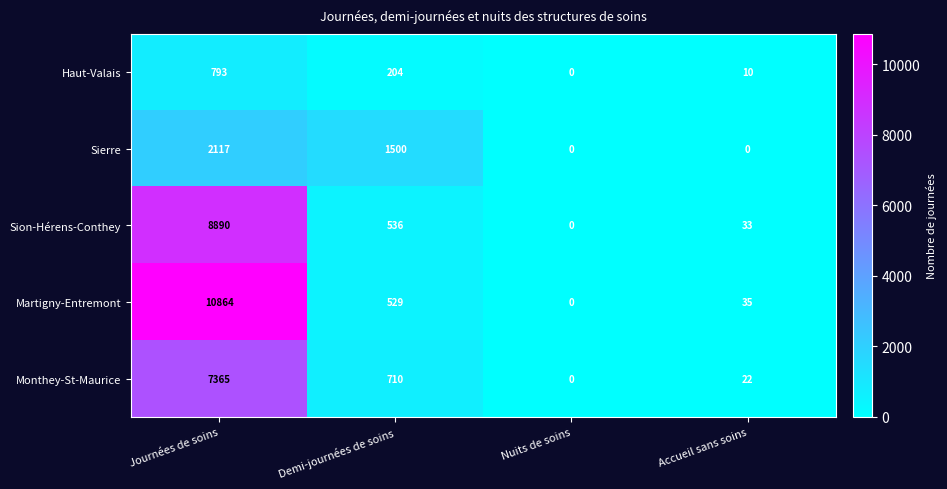

Rank the series by their maximum value, from highest to lowest.

Martigny-Entremont, Sion-Hérens-Conthey, Monthey-St-Maurice, Sierre, Haut-Valais